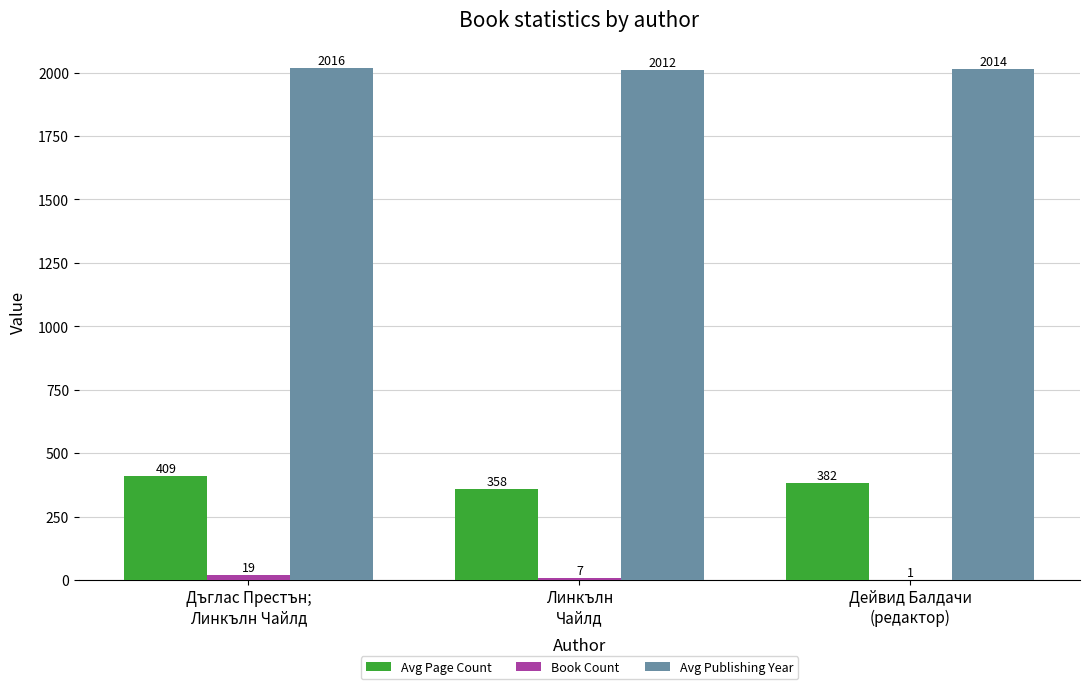

What is the greatest value displayed?

2016.3